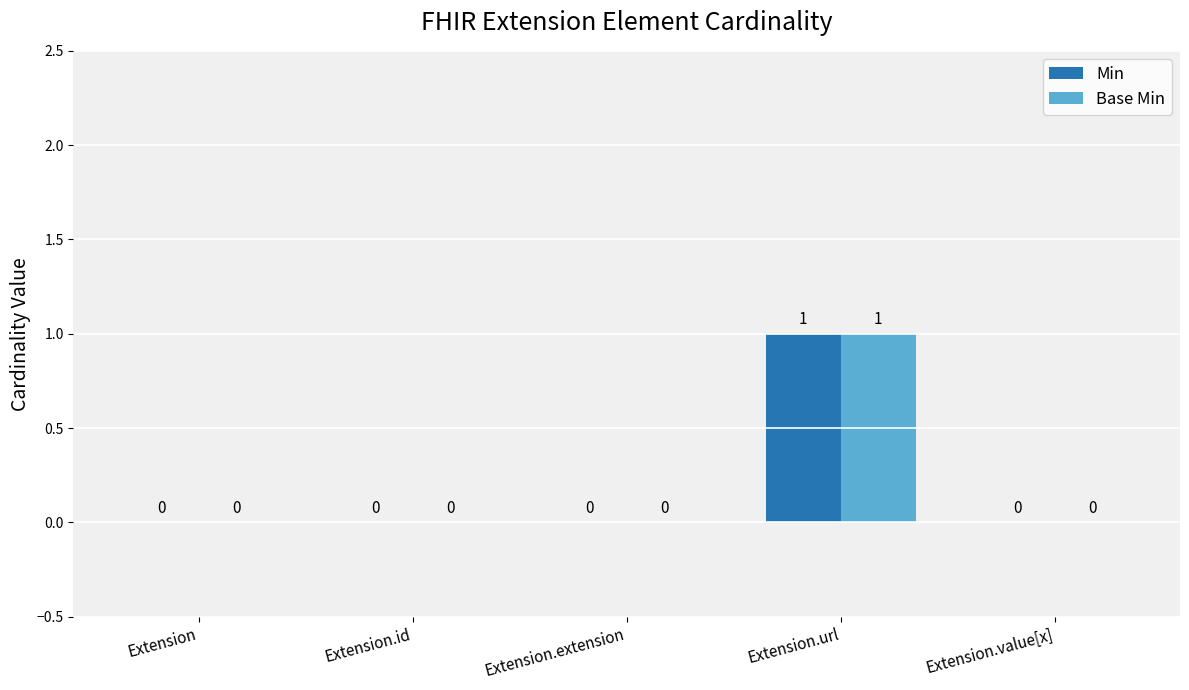

At which category is the sum across all series the highest?

Extension.url